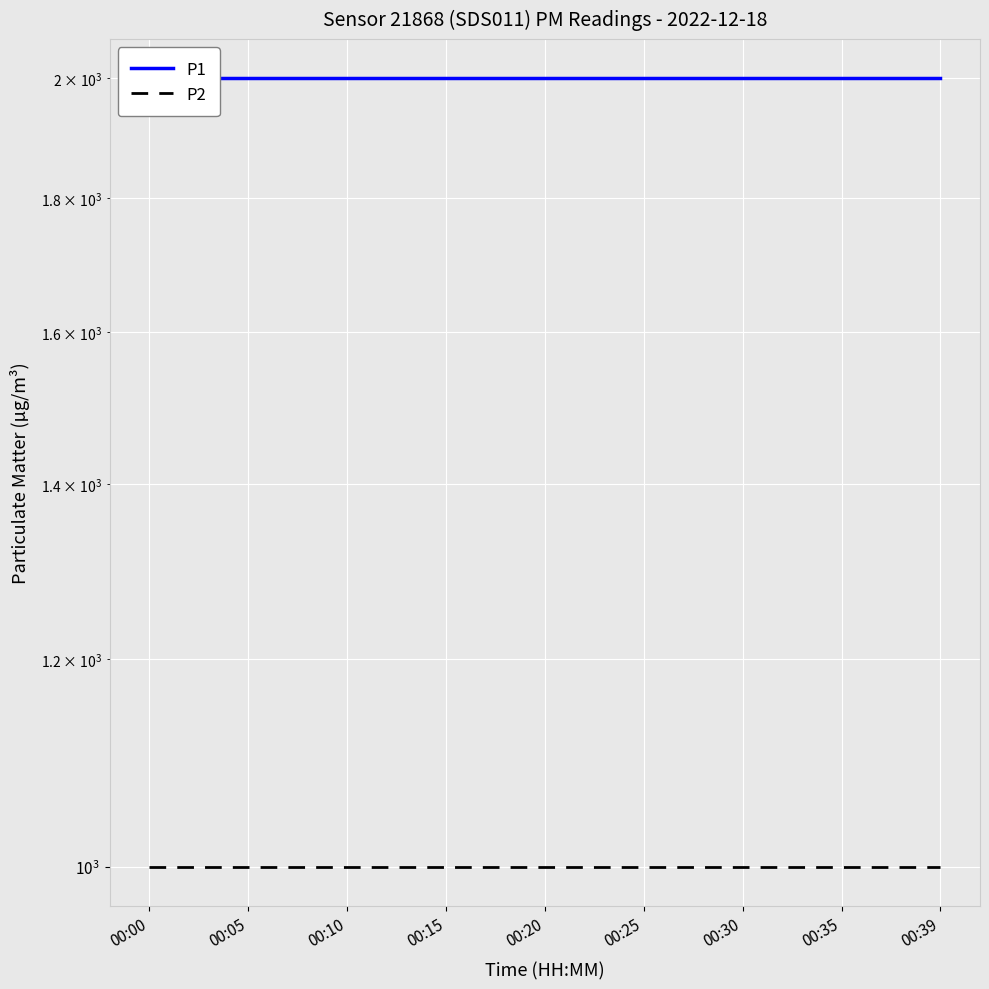

True or false: P2 and P1 intersect in this chart.

False